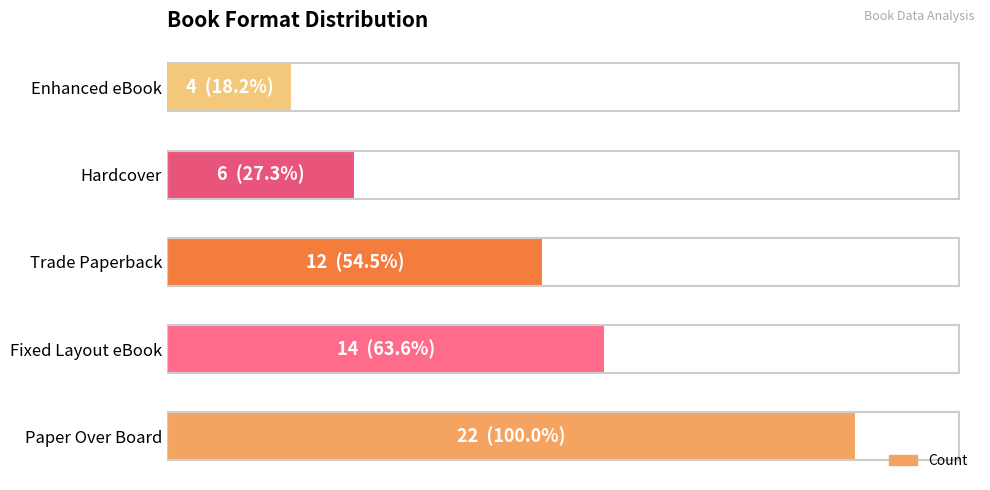

Are the bars horizontal?

Yes